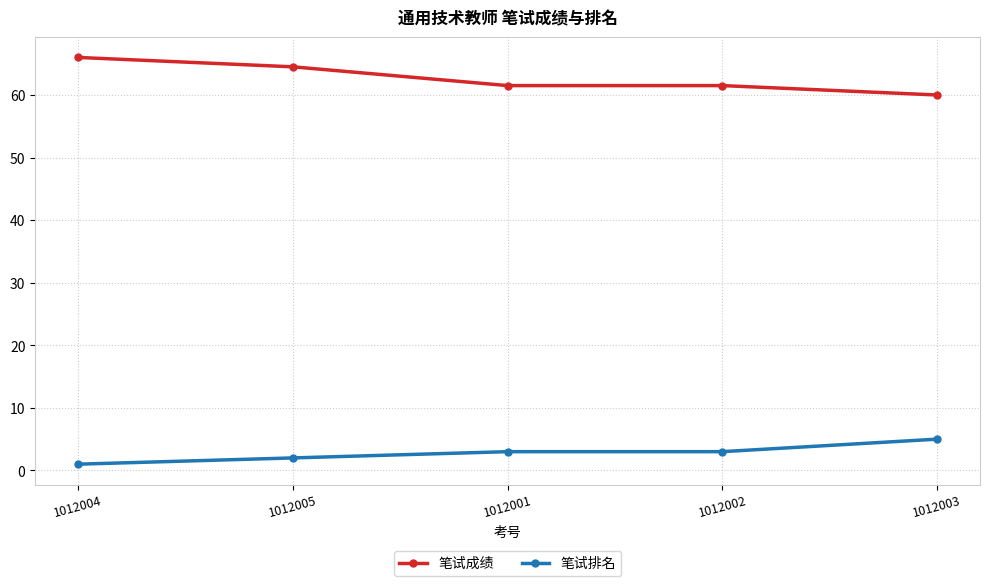

What position from the left is 1012005?

2